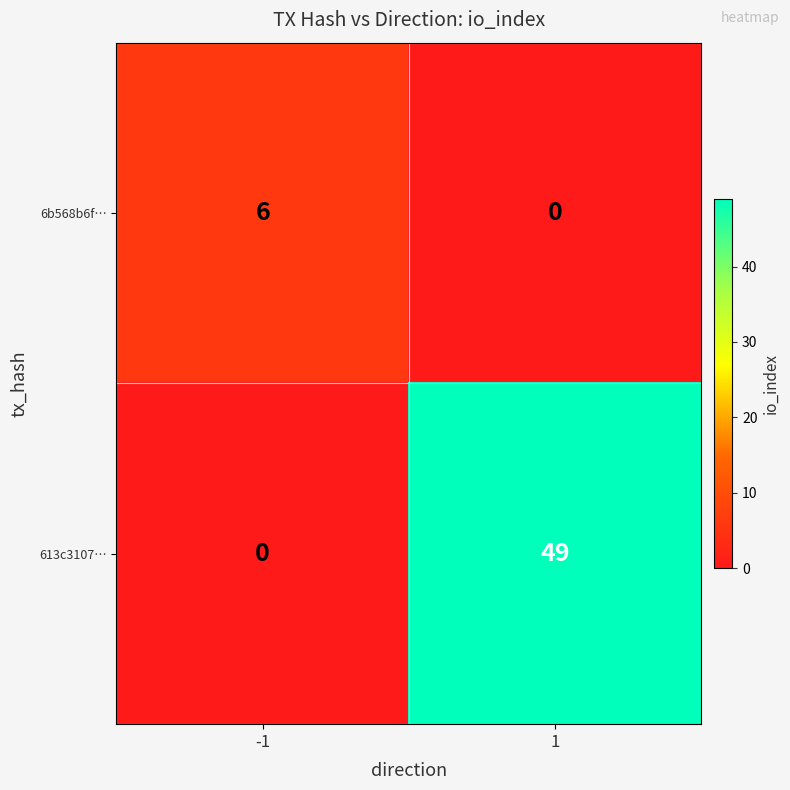

What is the sum of all 613c3107… values?

49